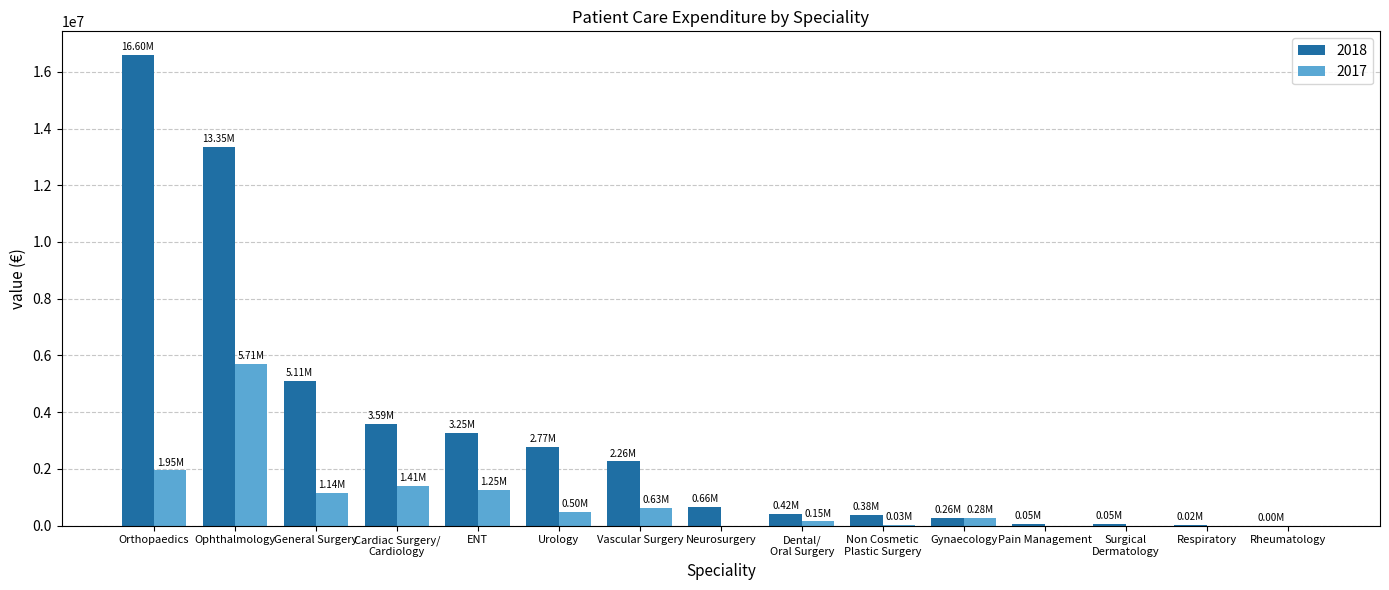

What is the total value across all series at ENT?

4509125.2